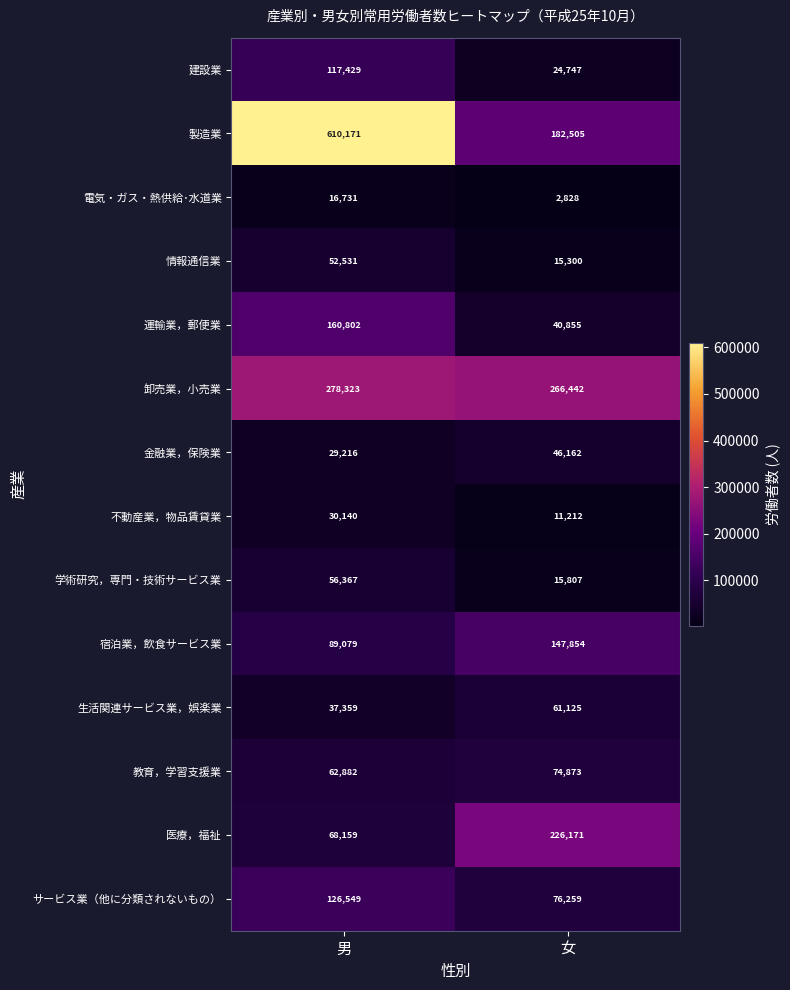

How many distinct data groups are displayed?

14